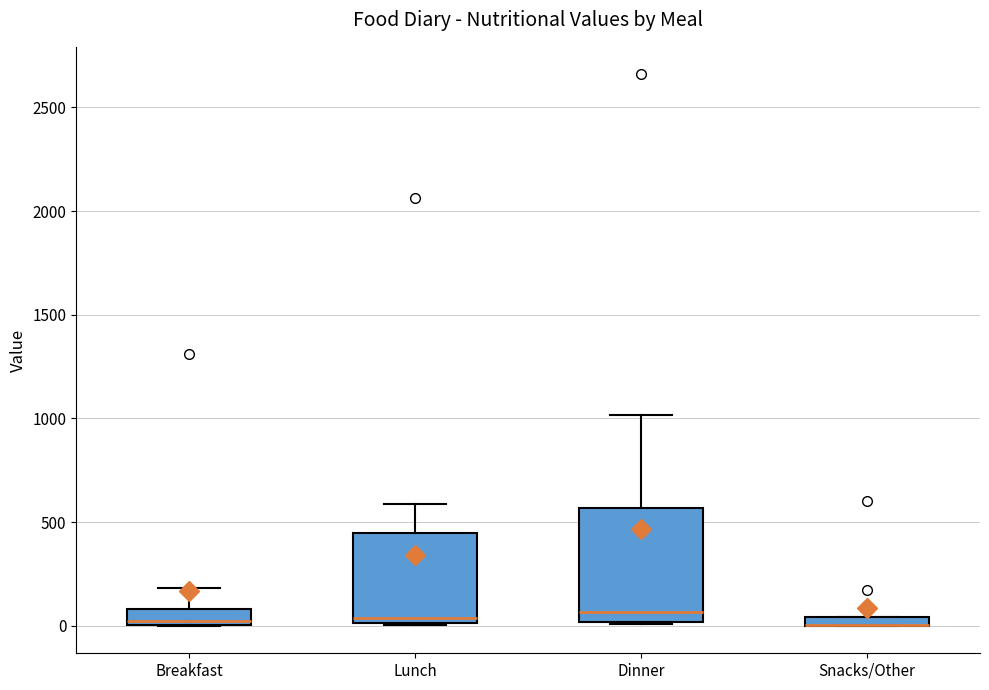

Where does the upper whisker of the box for Breakfast end on the y-axis? The values are not printed on the chart, so give them approximately, as read against the axis.

200